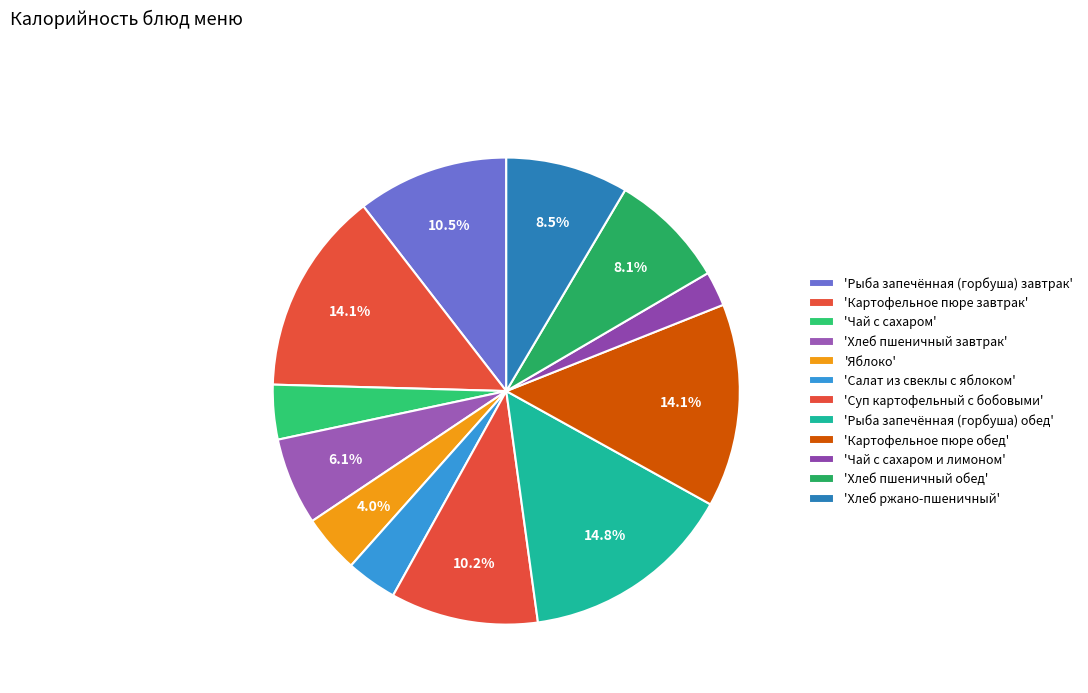

Rank the categories by value from highest to lowest.

Рыба запечённая (горбуша) обед, Картофельное пюре завтрак, Картофельное пюре обед, Рыба запечённая (горбуша) завтрак, Суп картофельный с бобовыми, Хлеб ржано-пшеничный, Хлеб пшеничный обед, Хлеб пшеничный завтрак, Яблоко, Чай с сахаром, Салат из свеклы с яблоком, Чай с сахаром и лимоном